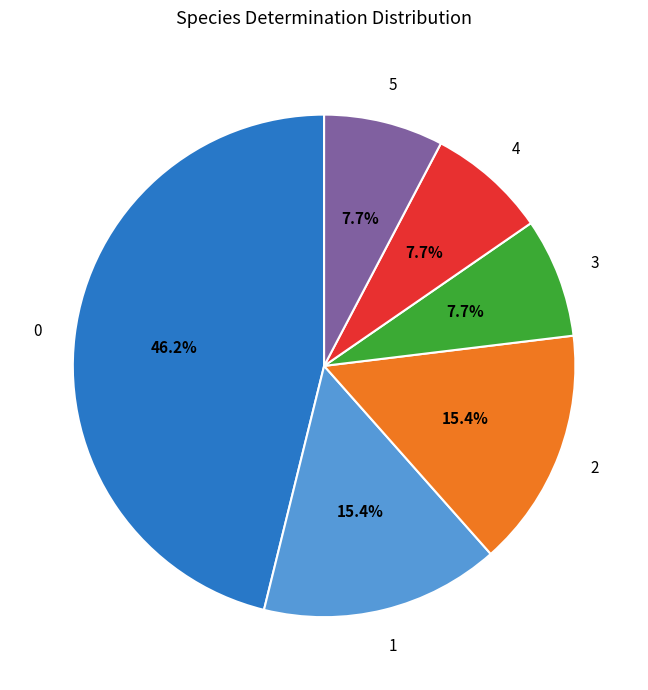

Does any single category account for the majority?

No